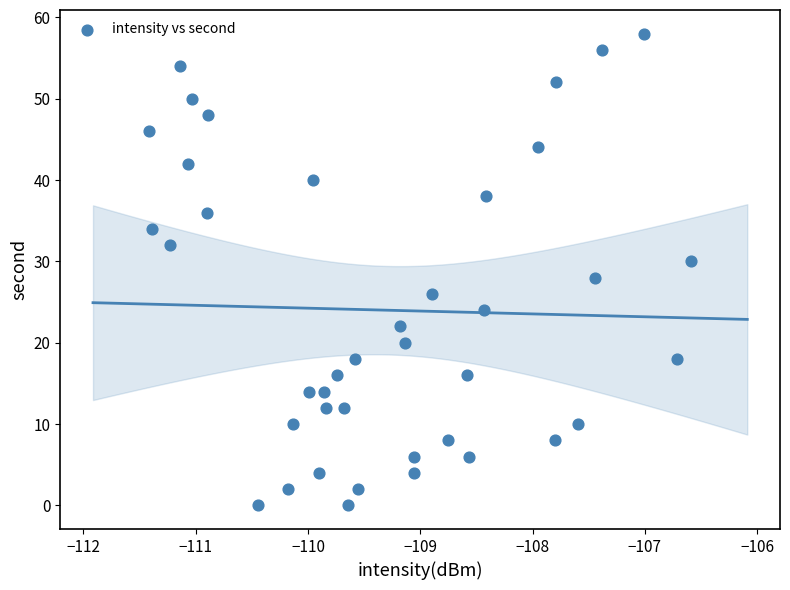

What is the range of Y values (max minus min)?

58